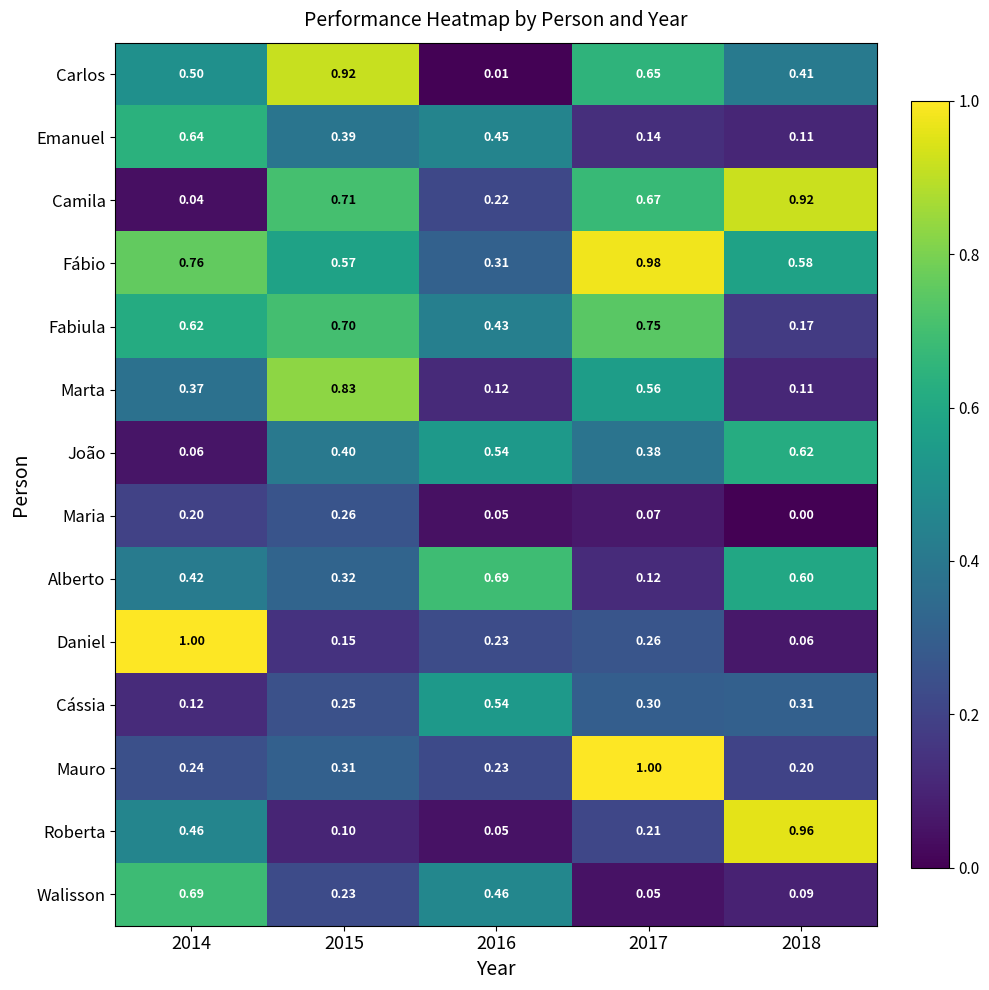

Which series has the largest total across all categories?

Fábio